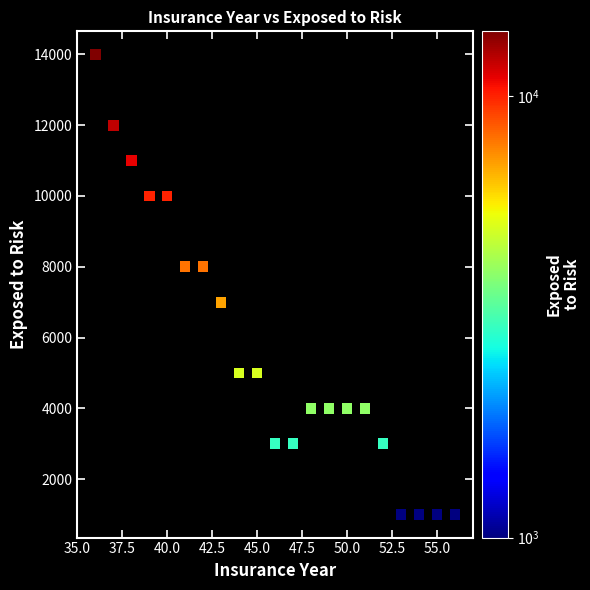

What is the range of Y values (max minus min)?

13000